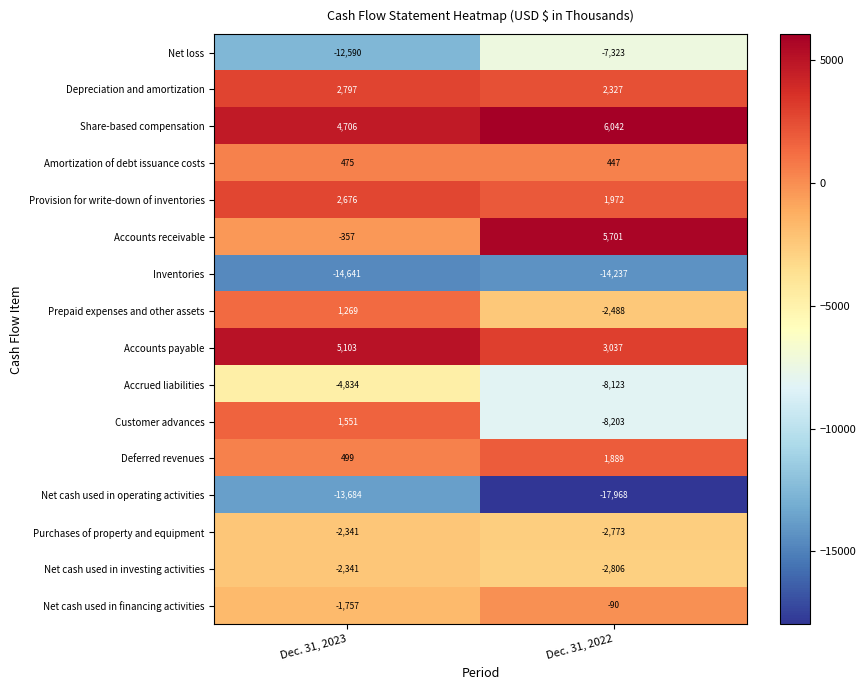

Which category has the lowest value in the Accounts payable series?

Dec. 31, 2022